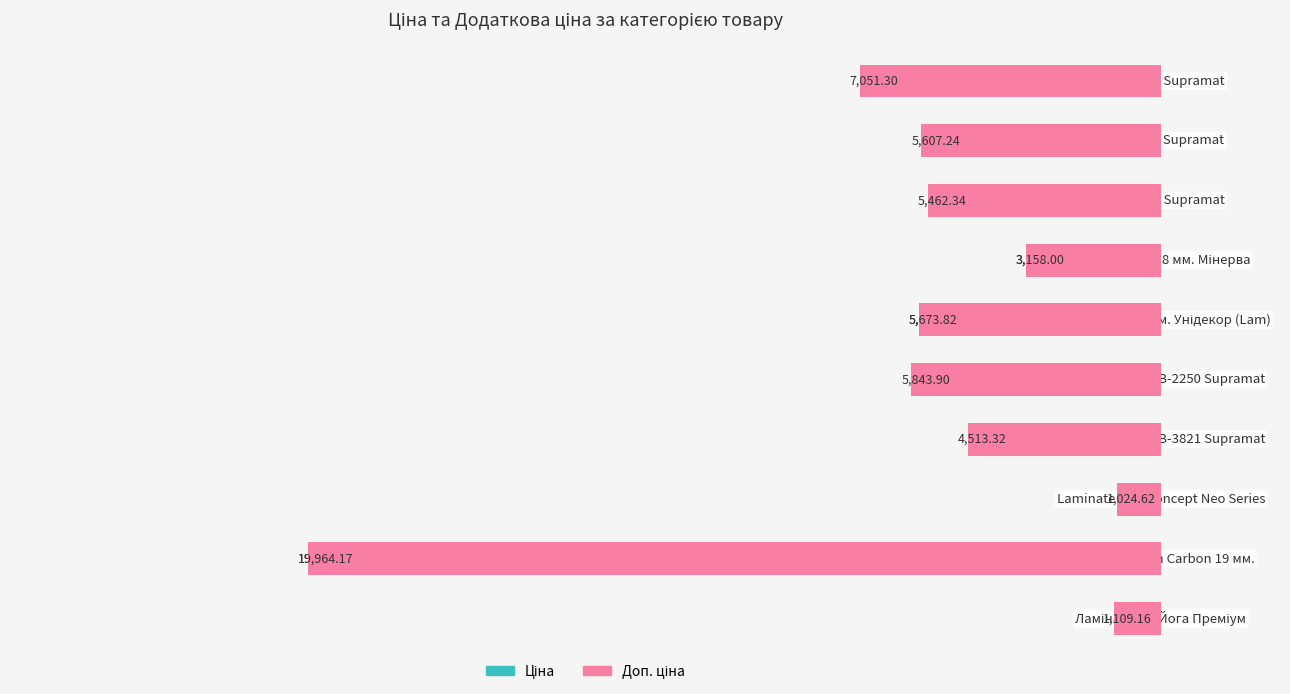

Which has a higher value, 0 or 5?

5